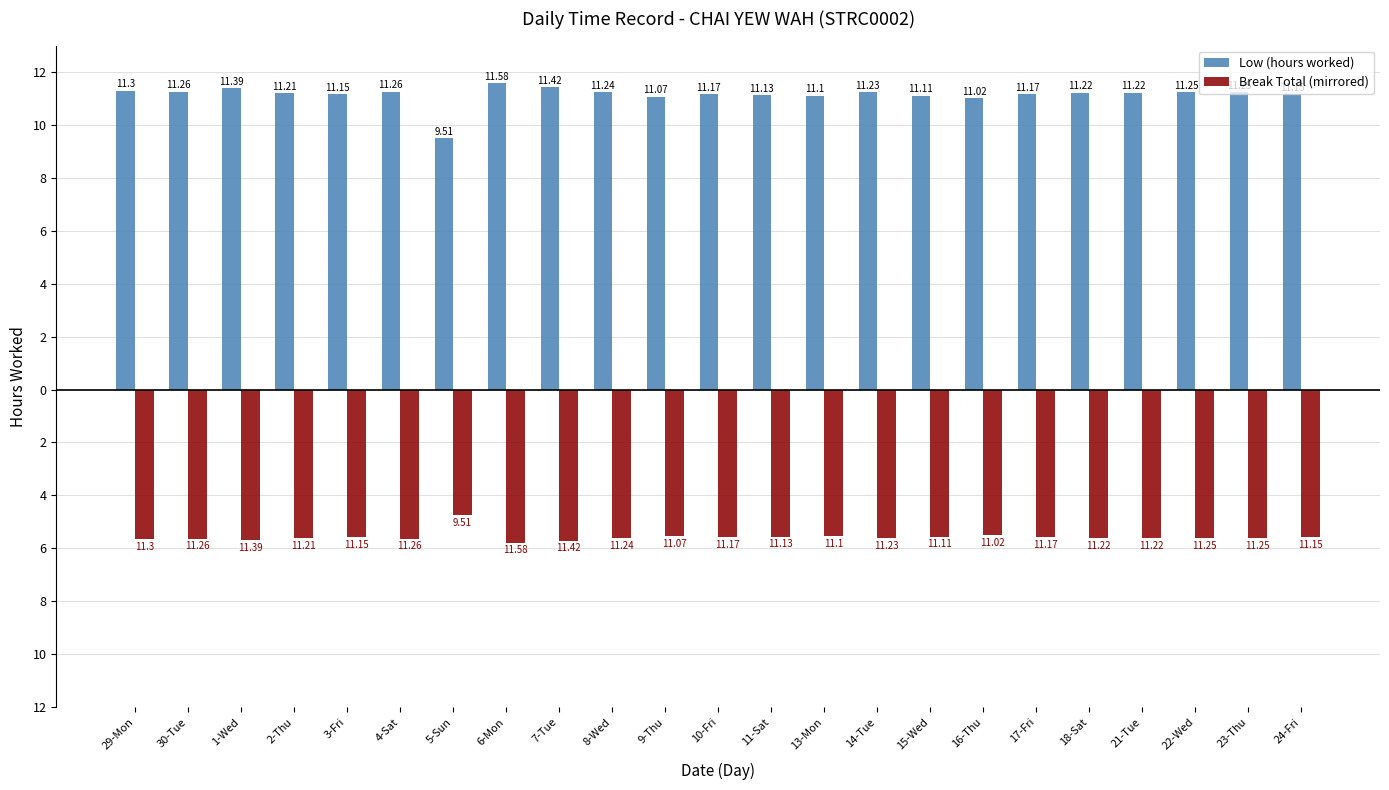

Reading left to right, transcribe all the data shown in this chart.

Low (hours worked): 11.3	11.3	11.4	11.2	11.2	11.3	9.5	11.6	11.4	11.2	11.1	11.2	11.1	11.1	11.2	11.1	11.0	11.2	11.2	11.2	11.2	11.2	11.2
Break Total (mirrored): -5.7	-5.6	-5.7	-5.6	-5.6	-5.6	-4.8	-5.8	-5.7	-5.6	-5.5	-5.6	-5.6	-5.5	-5.6	-5.6	-5.5	-5.6	-5.6	-5.6	-5.6	-5.6	-5.6